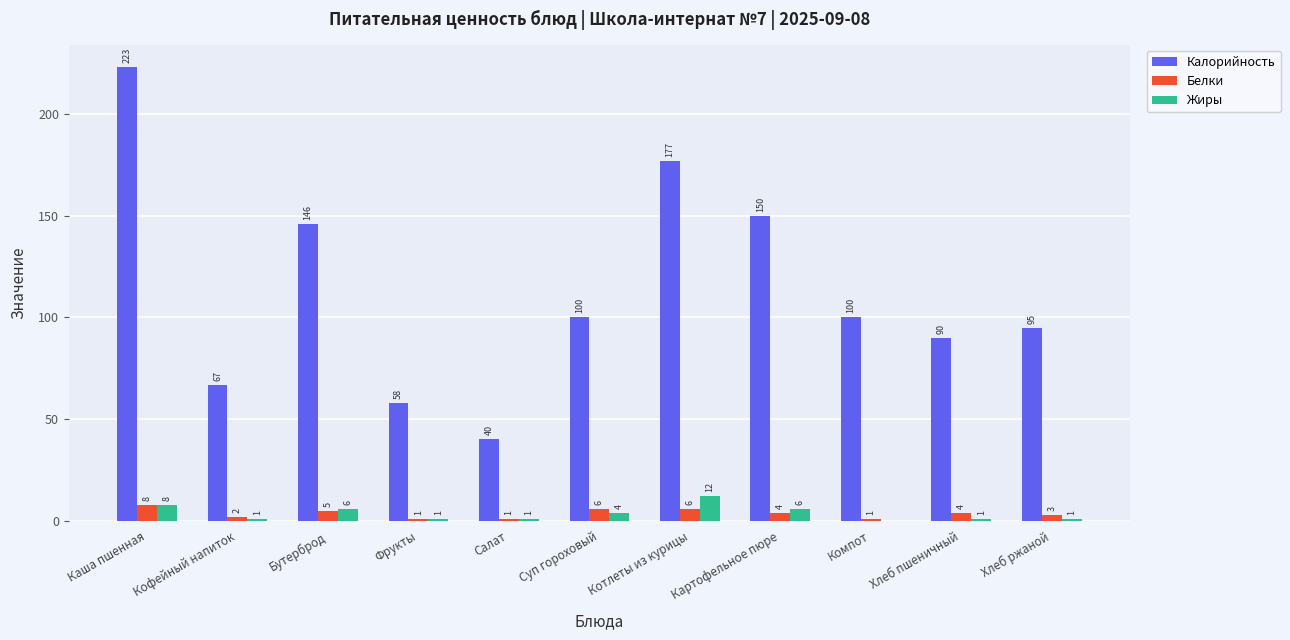

What are all the series names shown in the legend?

Калорийность, Белки, Жиры